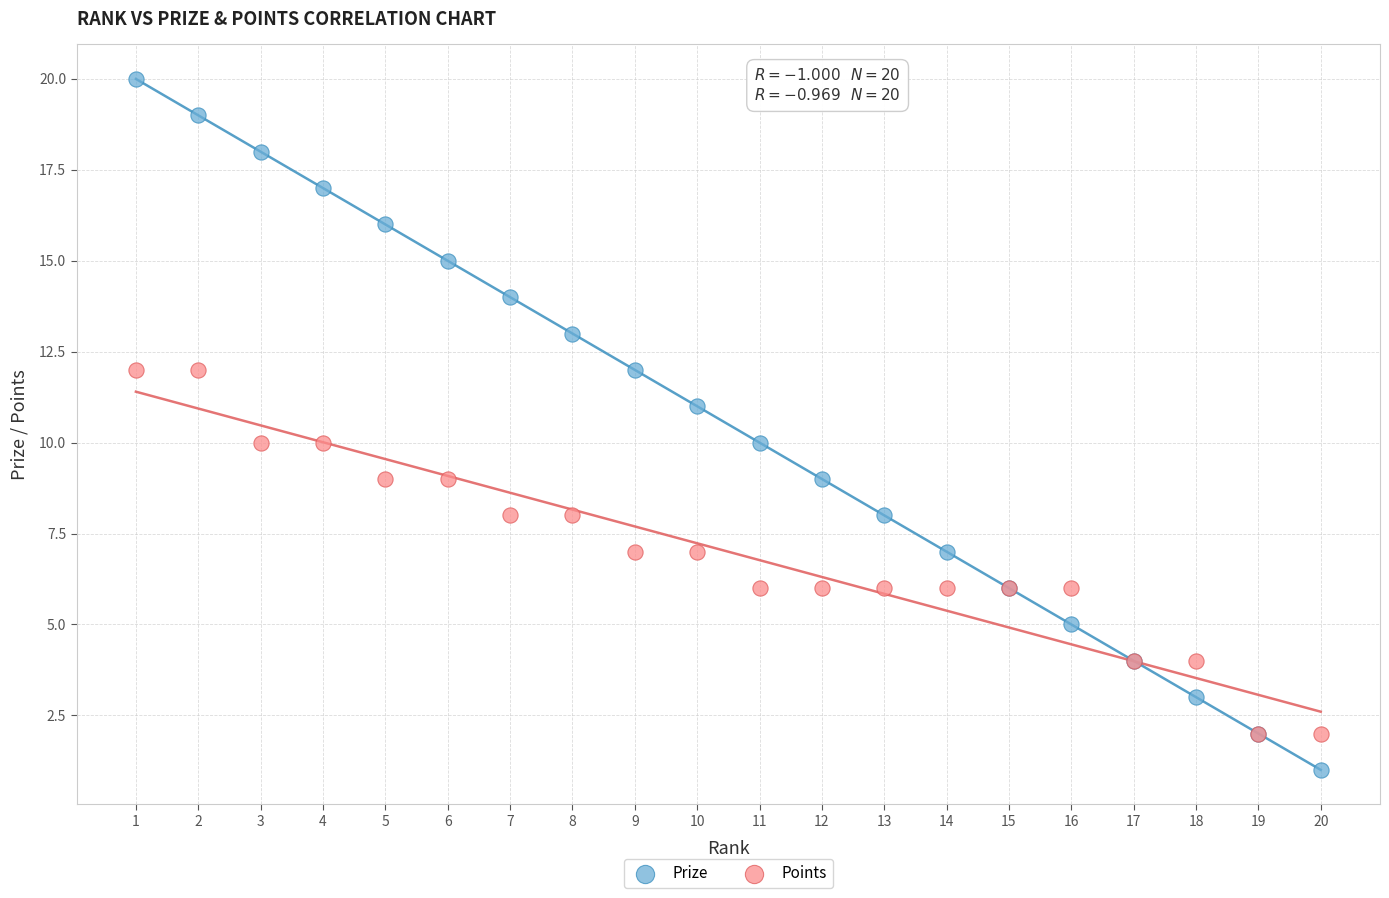

What are all the series names shown in the legend?

Prize, Points